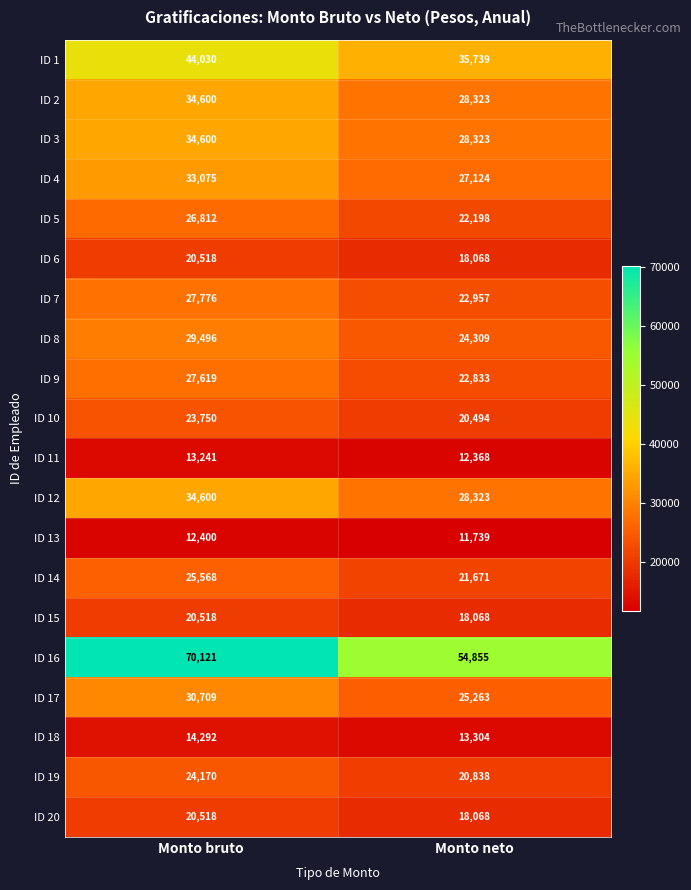

List the labels in order of ID 3 value, largest first.

Monto bruto, Monto neto